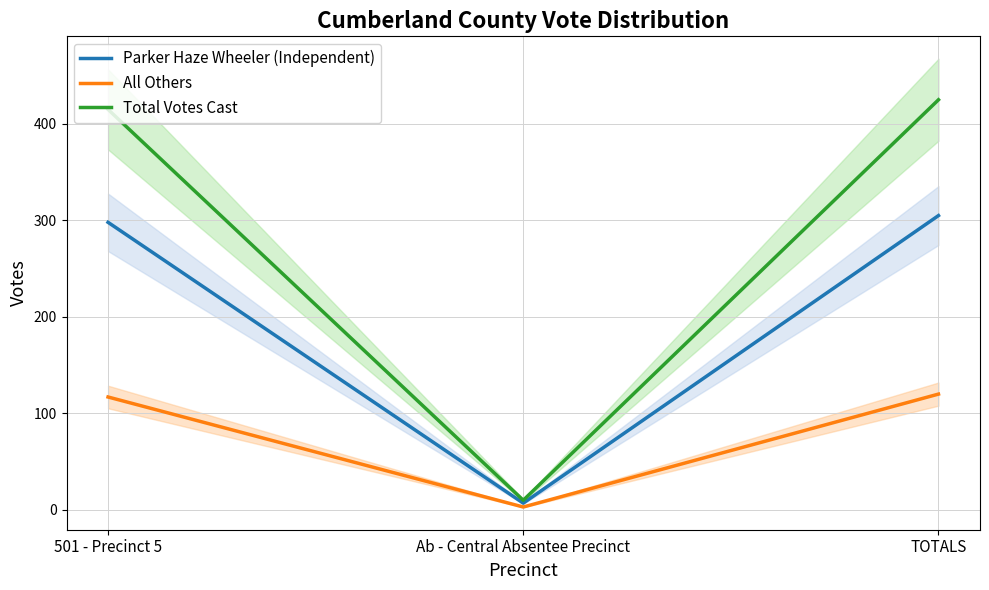

Reading left to right, transcribe all the data shown in this chart.

Parker Haze Wheeler (Independent): 501 - Precinct 5=298	Ab - Central Absentee Precinct=7	TOTALS=305
All Others: 501 - Precinct 5=117	Ab - Central Absentee Precinct=3	TOTALS=120
Total Votes Cast: 501 - Precinct 5=415	Ab - Central Absentee Precinct=10	TOTALS=425